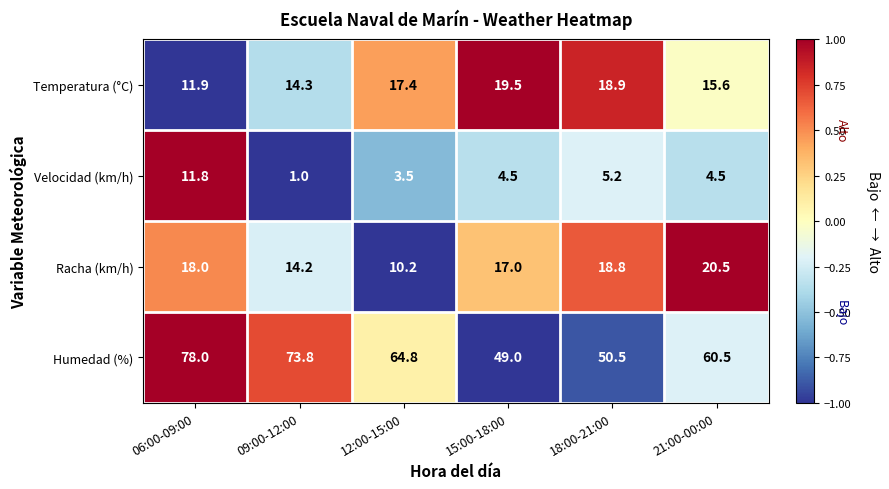

At which category is the sum across all series the highest?

06:00-09:00